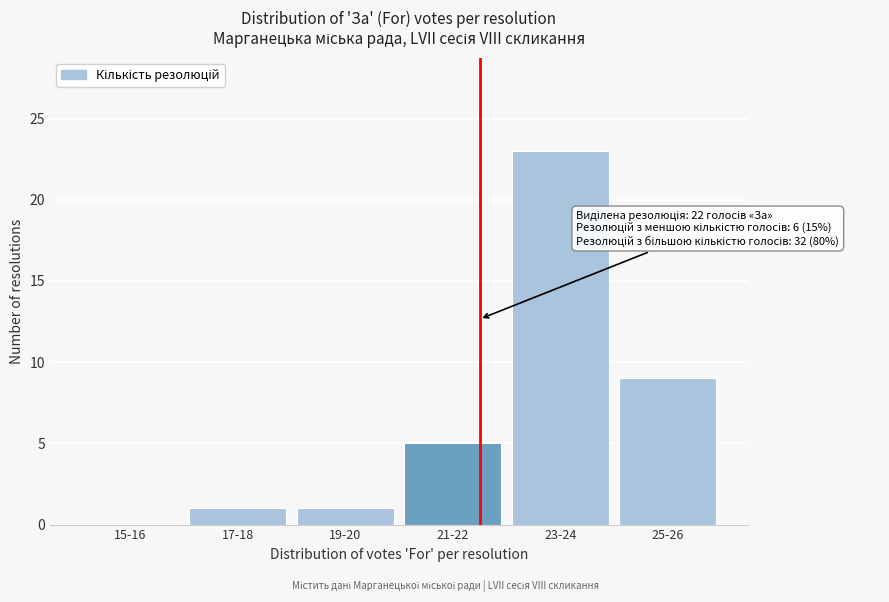

Reading right to left, extract all data points from this chart.

25-26=9	23-24=23	21-22=5	19-20=1	17-18=1	15-16=0